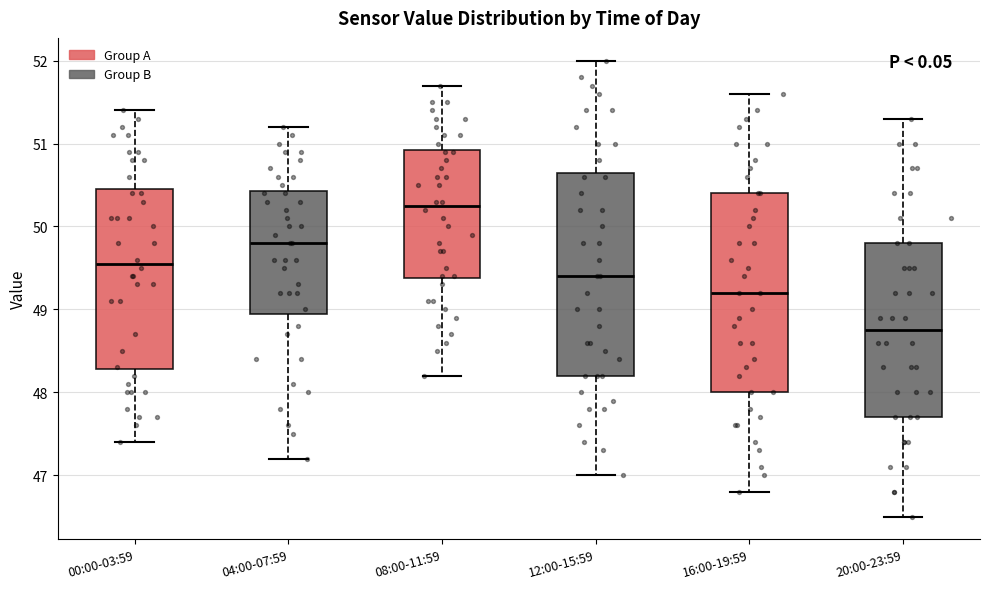

Reading left to right, transcribe this box plot: for each box, give where its median line is, the range the box spans, and where its two whiskers end, as read against the y-axis. The values are not printed on the chart, so give them approximately, as read against the axis.

00:00-03:59: median 49.6, box 48.3 to 50.5, whiskers 47.4 to 51.4
04:00-07:59: median 49.8, box 49.0 to 50.4, whiskers 47.2 to 51.2
08:00-11:59: median 50.3, box 49.4 to 50.9, whiskers 48.2 to 51.7
12:00-15:59: median 49.4, box 48.2 to 50.7, whiskers 47.0 to 52.0
16:00-19:59: median 49.2, box 48.0 to 50.4, whiskers 46.8 to 51.6
20:00-23:59: median 48.8, box 47.7 to 49.8, whiskers 46.5 to 51.3